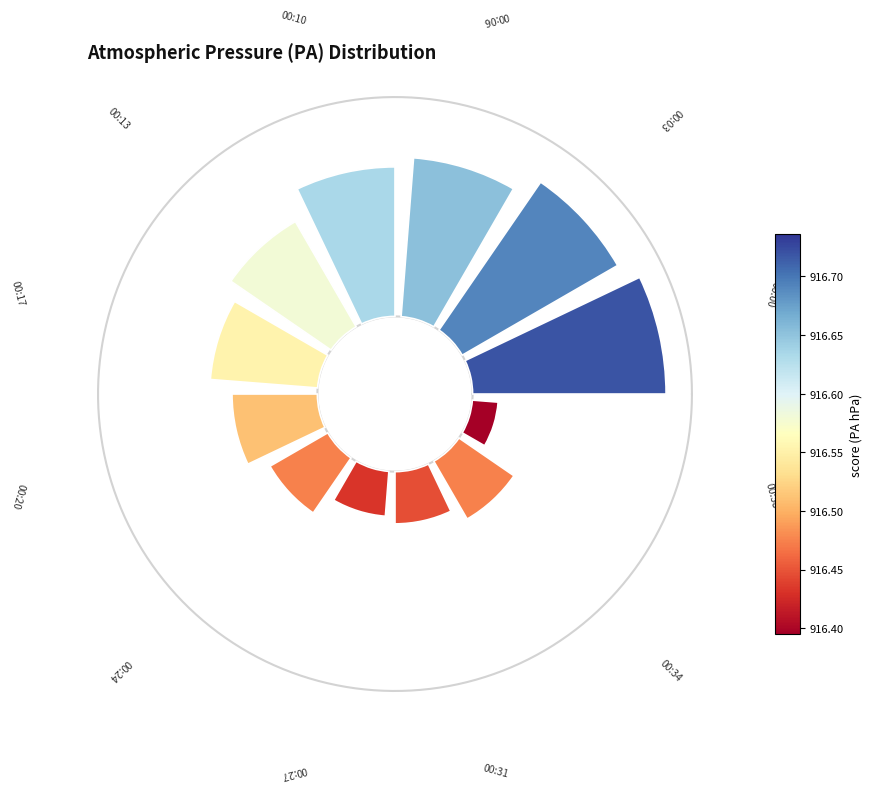

Count the number of slices in the pie.

12